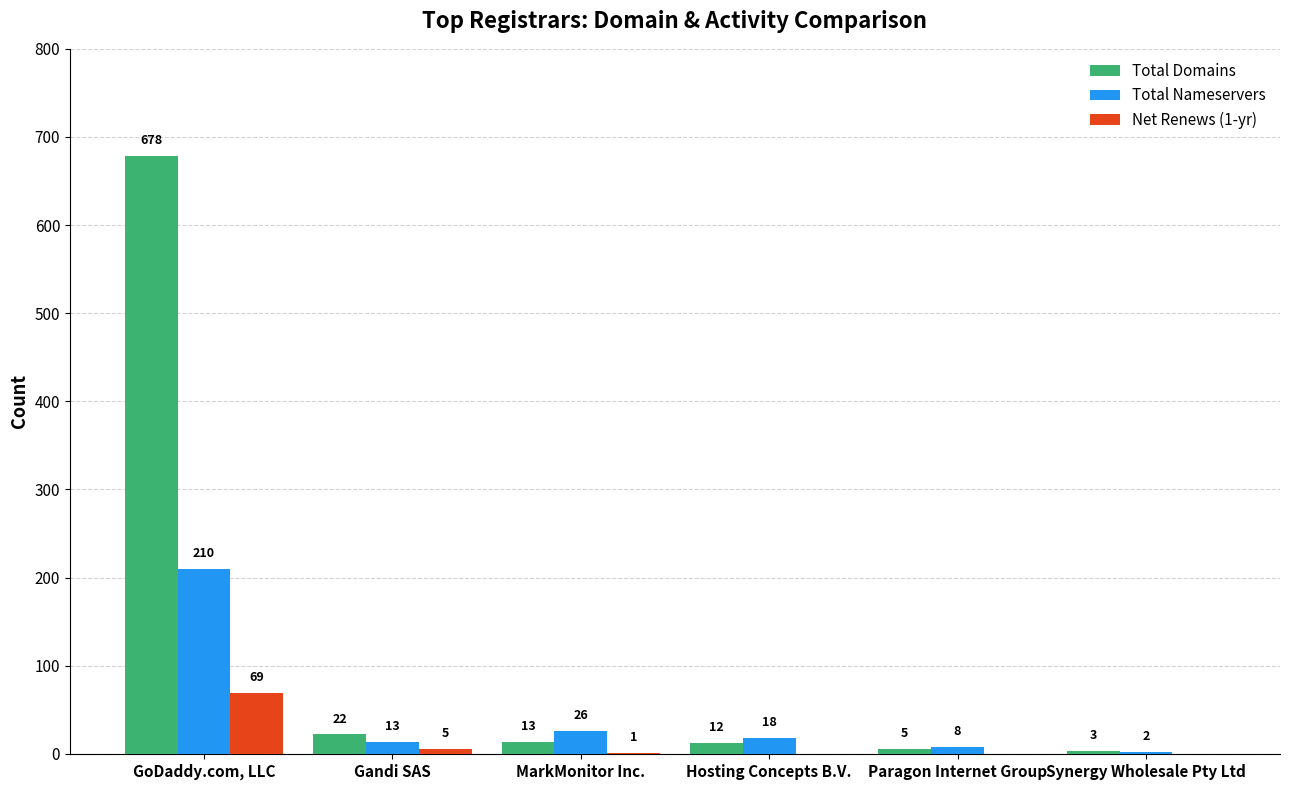

Reading right to left, what are all the values shown in this chart?

Total Domains: 3	5	12	13	22	678
Total Nameservers: 2	8	18	26	13	210
Net Renews (1-yr): 0	0	0	1	5	69